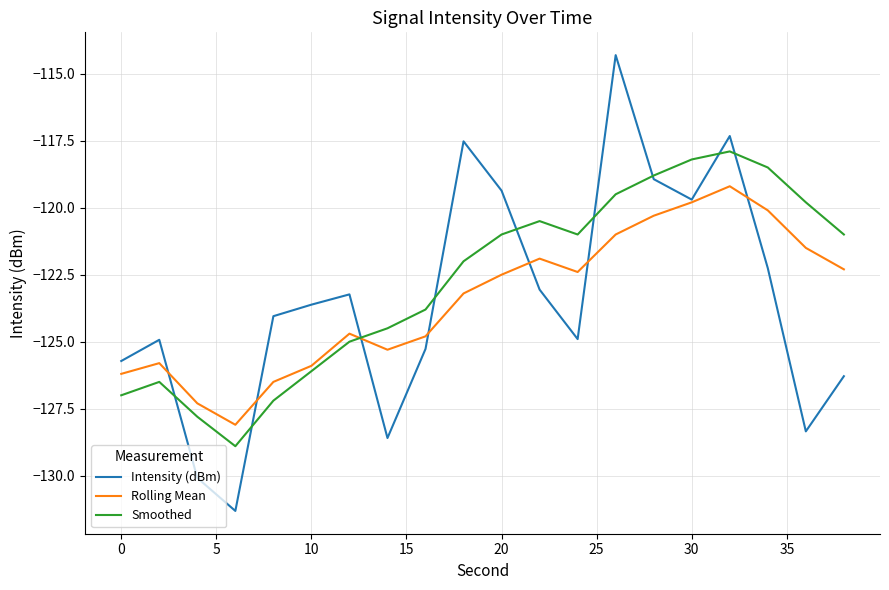

What is the greatest value displayed?

-114.3